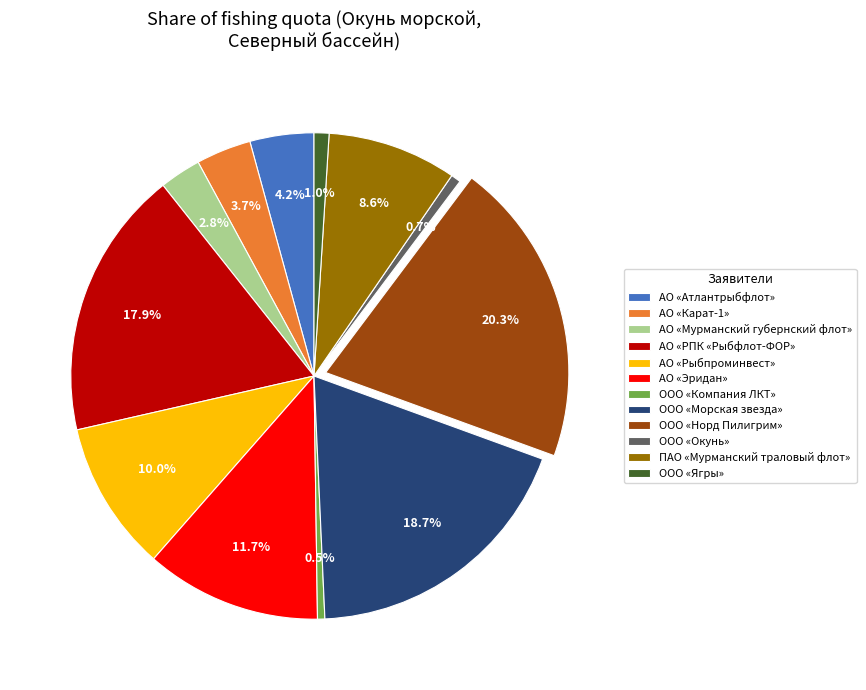

Which slice is the largest?

ООО «Норд Пилигрим»